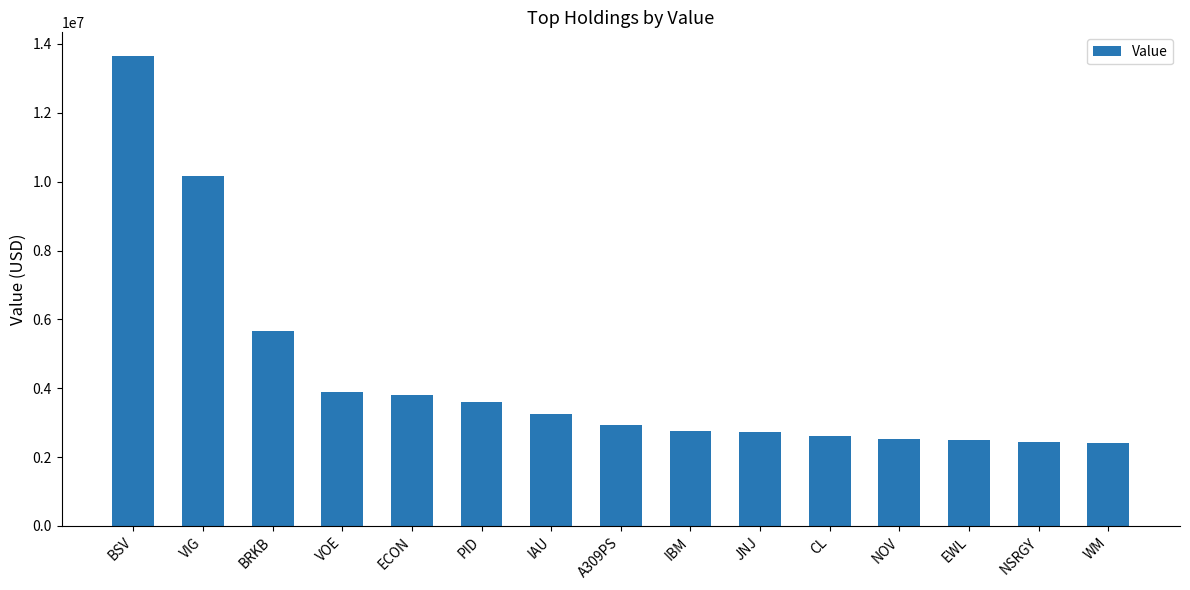

The chart shows a value of 4768349 at IAU. True or false?

False